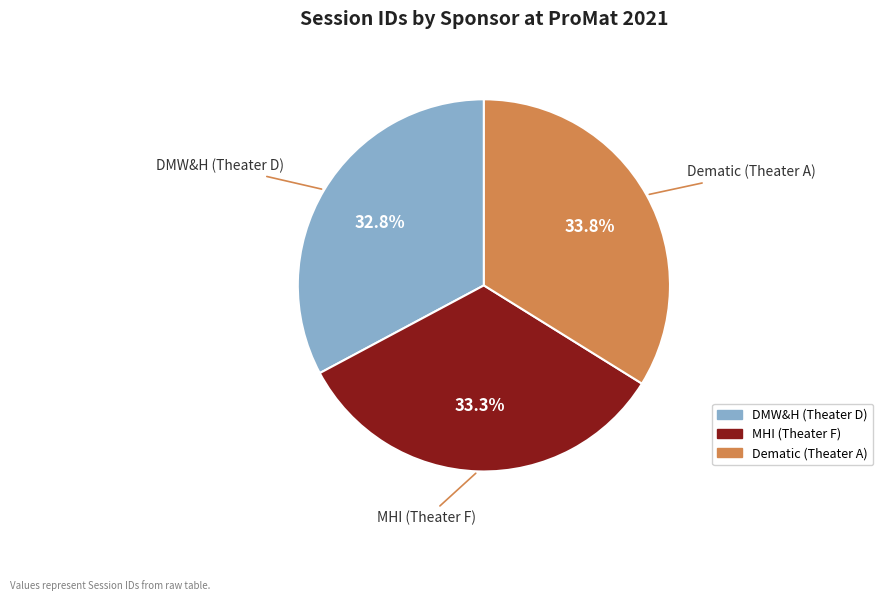

Between MHI (Theater F) and Dematic (Theater A), which is larger?

Dematic (Theater A)